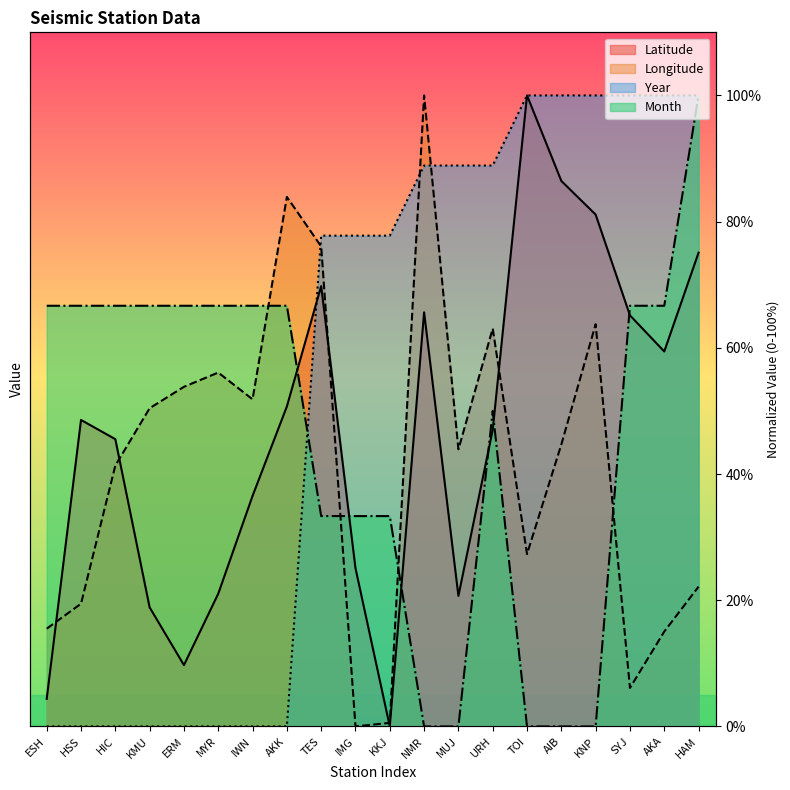

Which series changed the most between IMG and AKA?

Latitude